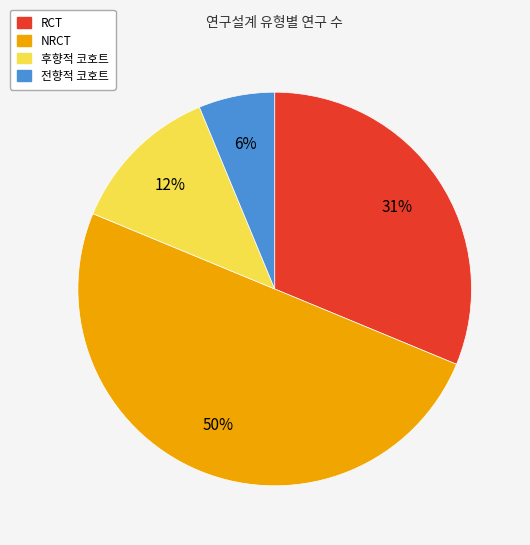

To the nearest percent, what portion does RCT represent?

31%